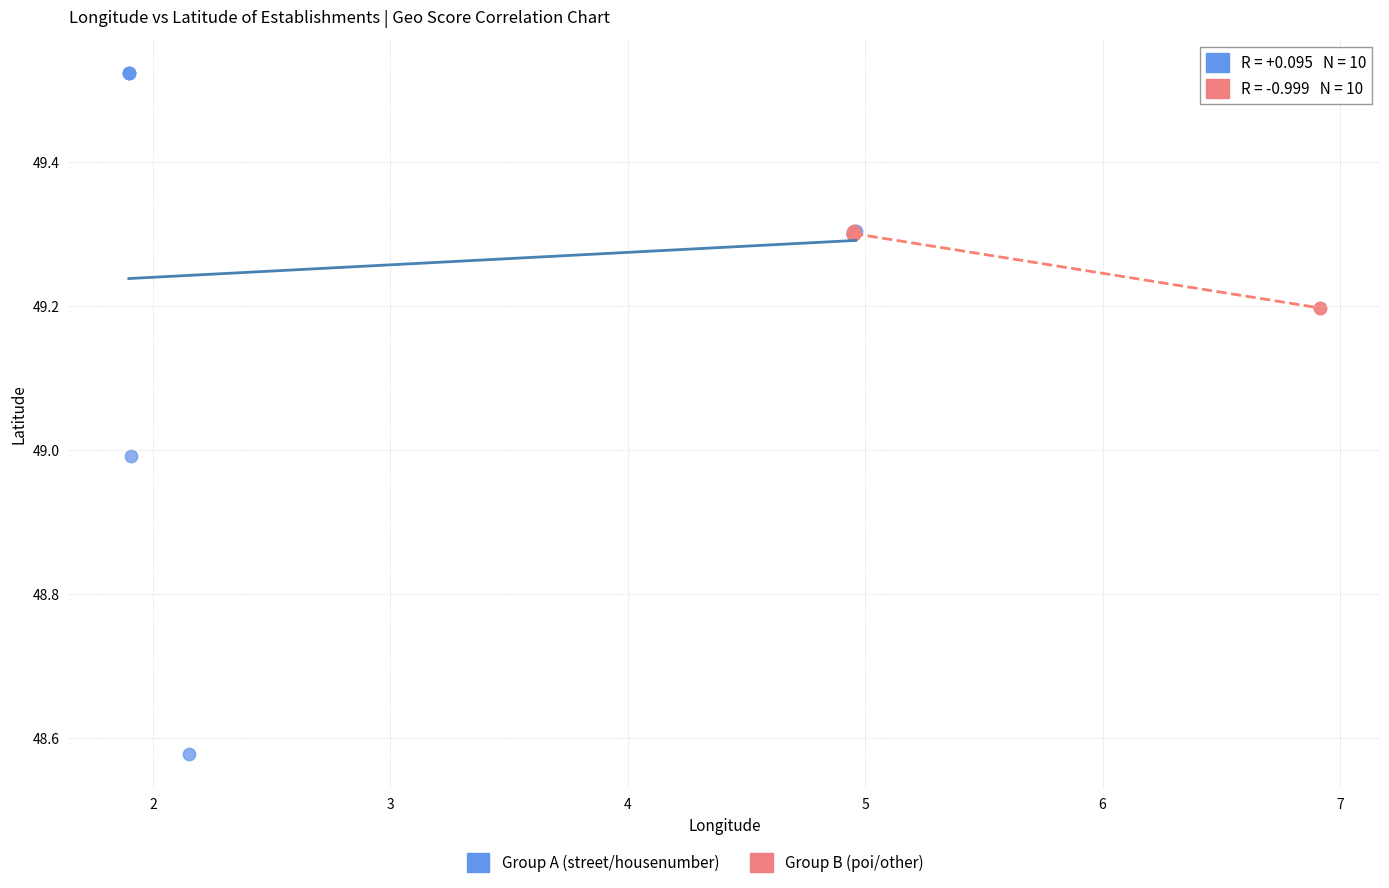

Which series contains the lowest Y value?

Group A (street/housenumber)